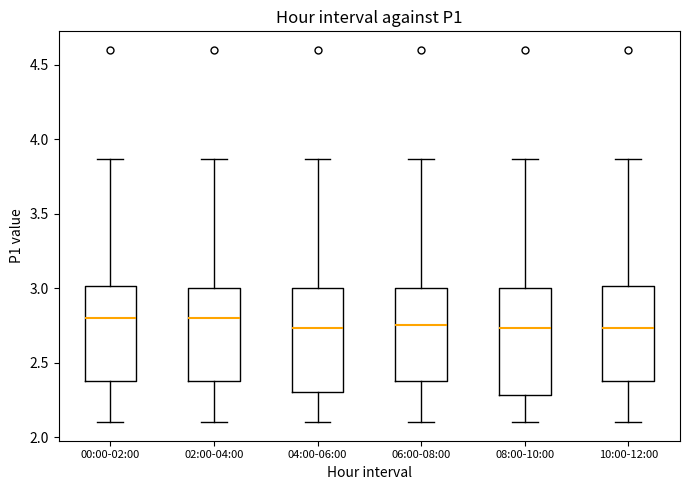

Where does the upper whisker of the box for 00:00-02:00 end on the y-axis? The values are not printed on the chart, so give them approximately, as read against the axis.

3.85